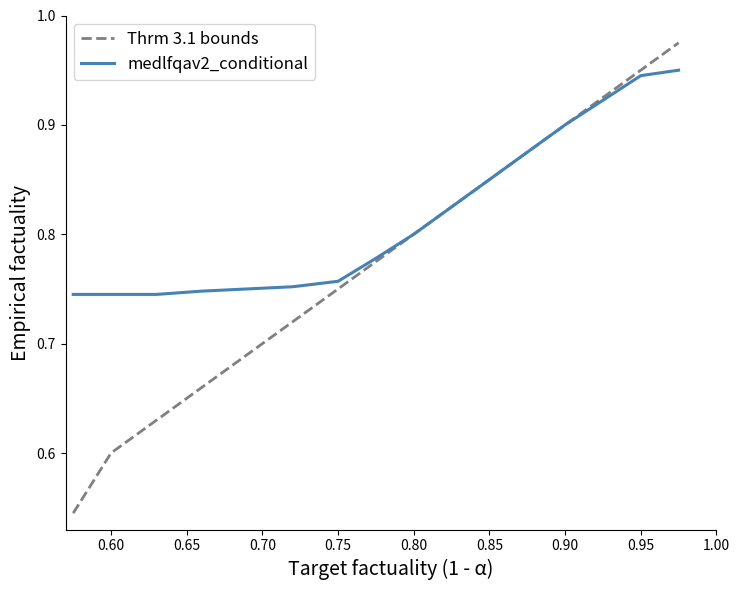

List the series in order of their overall mean, highest first.

medlfqav2_conditional, Thrm 3.1 bounds